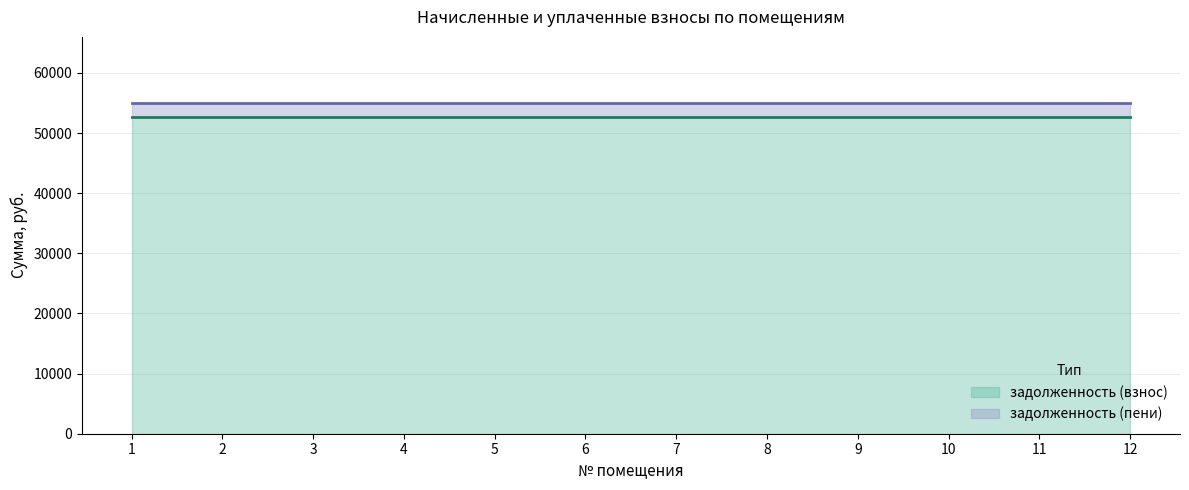

Rank the series by their maximum value, from highest to lowest.

задолженность (пени), задолженность (взнос)